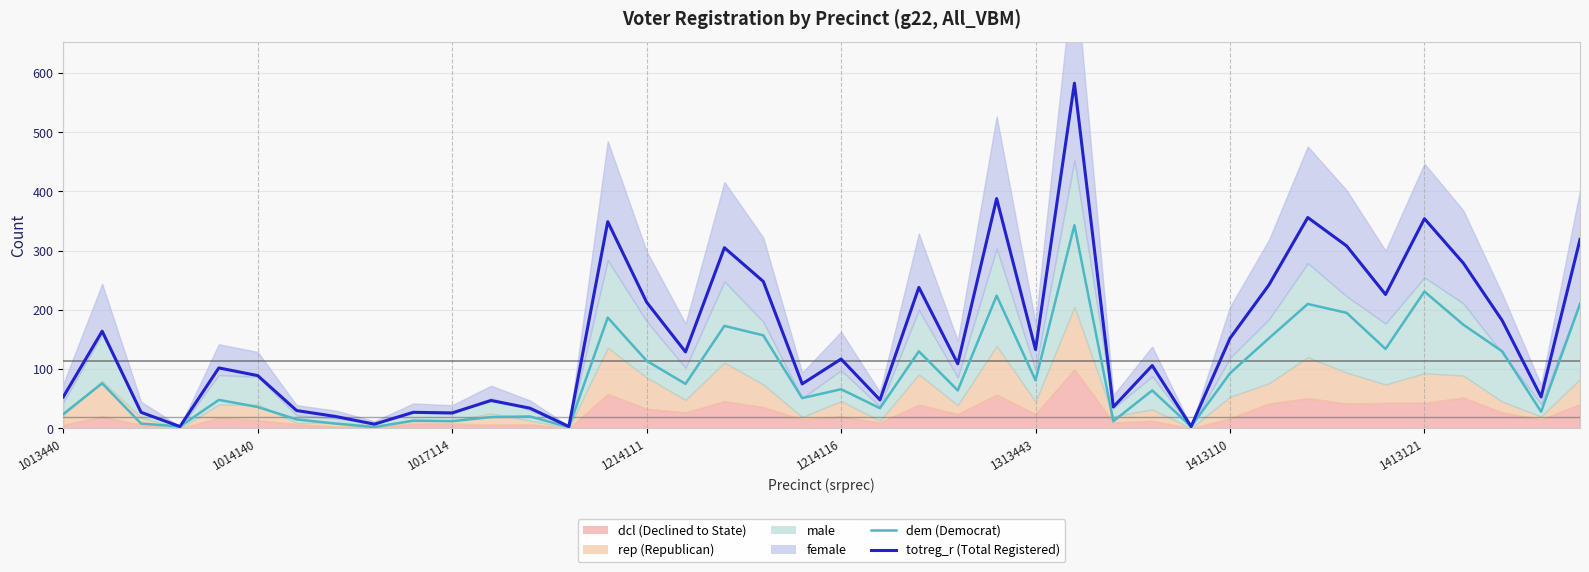

True or false: totreg_r and dem intersect in this chart.

False